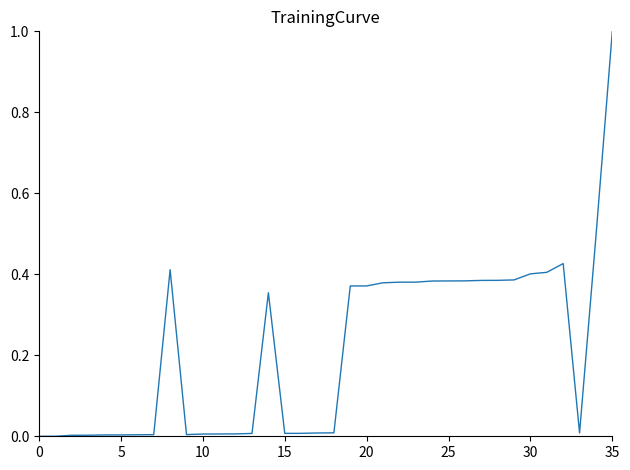

What is the greatest value displayed?

1.0